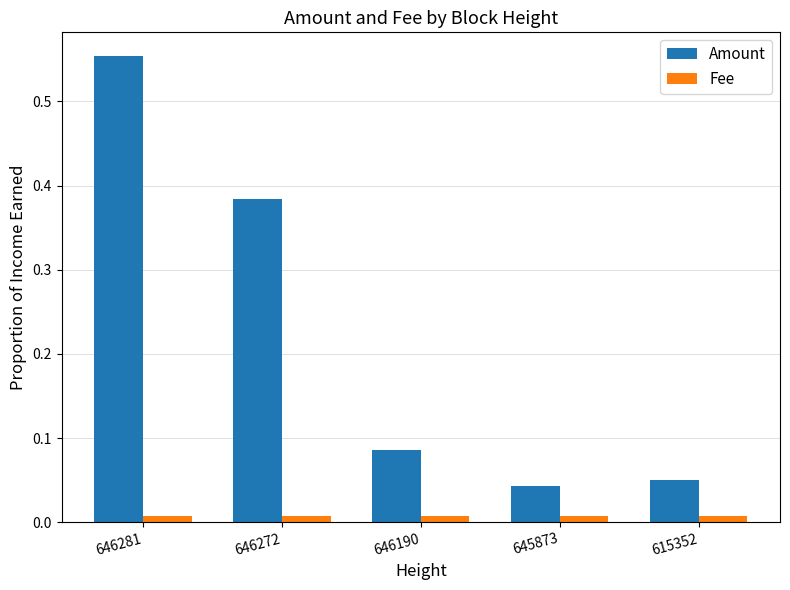

Between 646272 and 646190, which series saw the biggest shift?

Amount